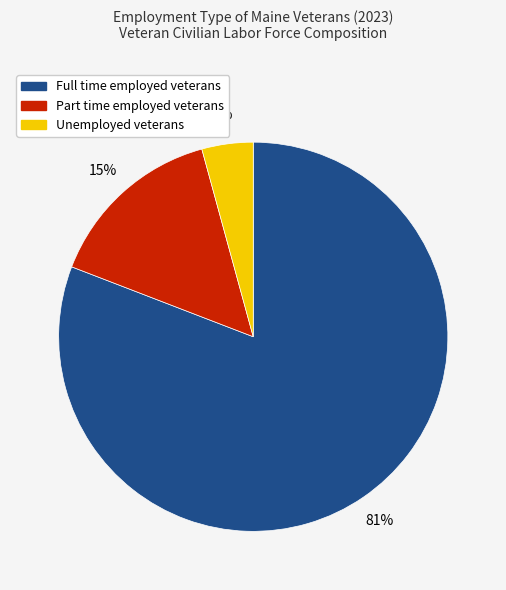

Does any single category account for the majority?

Yes